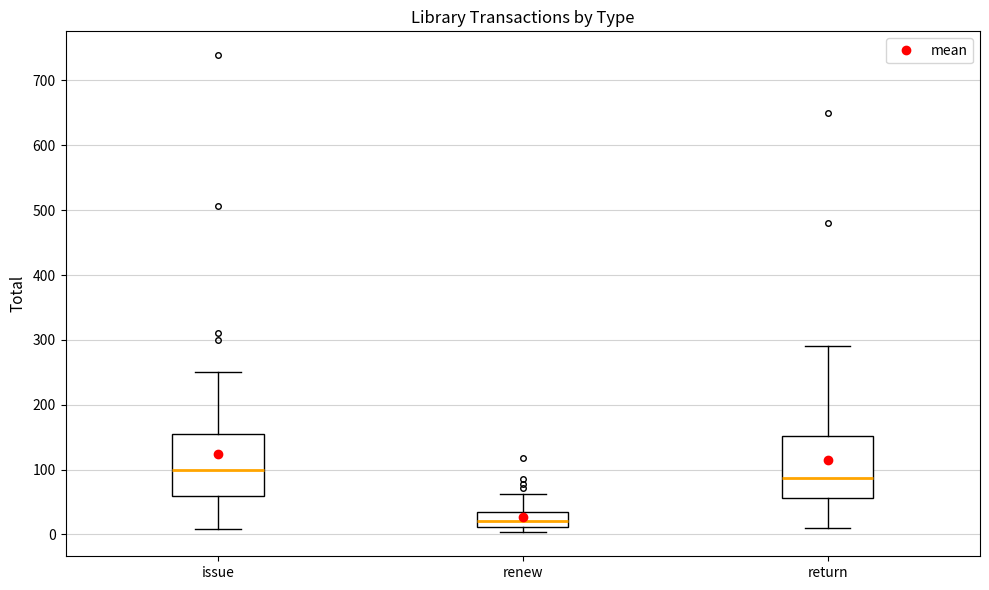

Which box's median line is the lowest?

renew